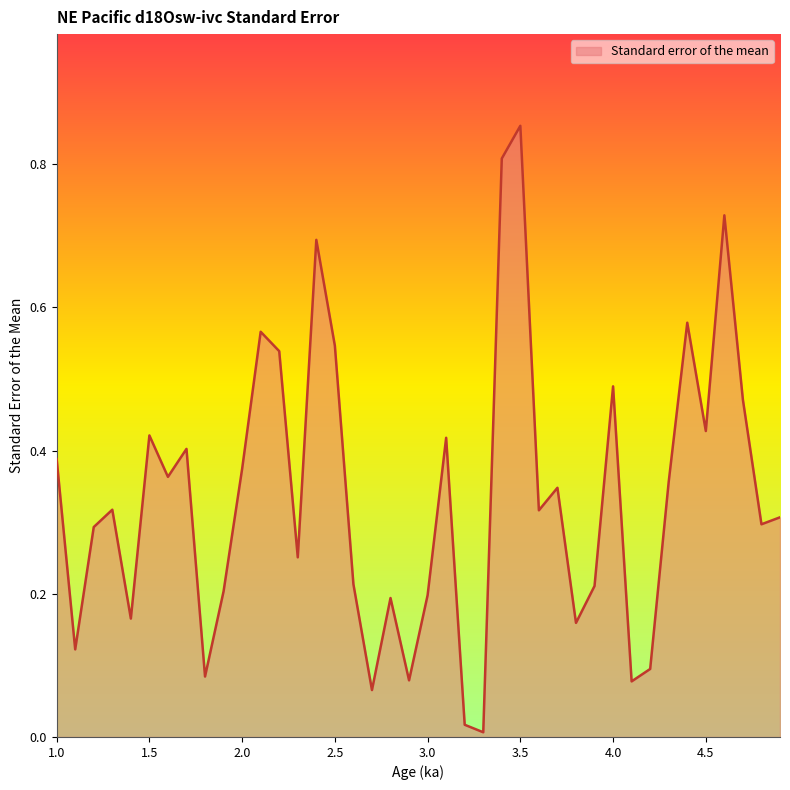

Where is the data nearest to the value 0?

3.3